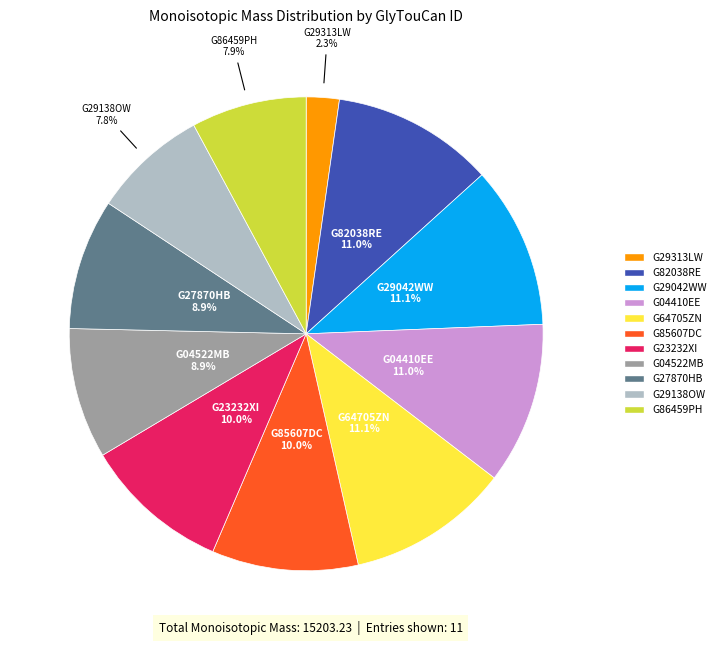

How many slices are in this pie chart?

11